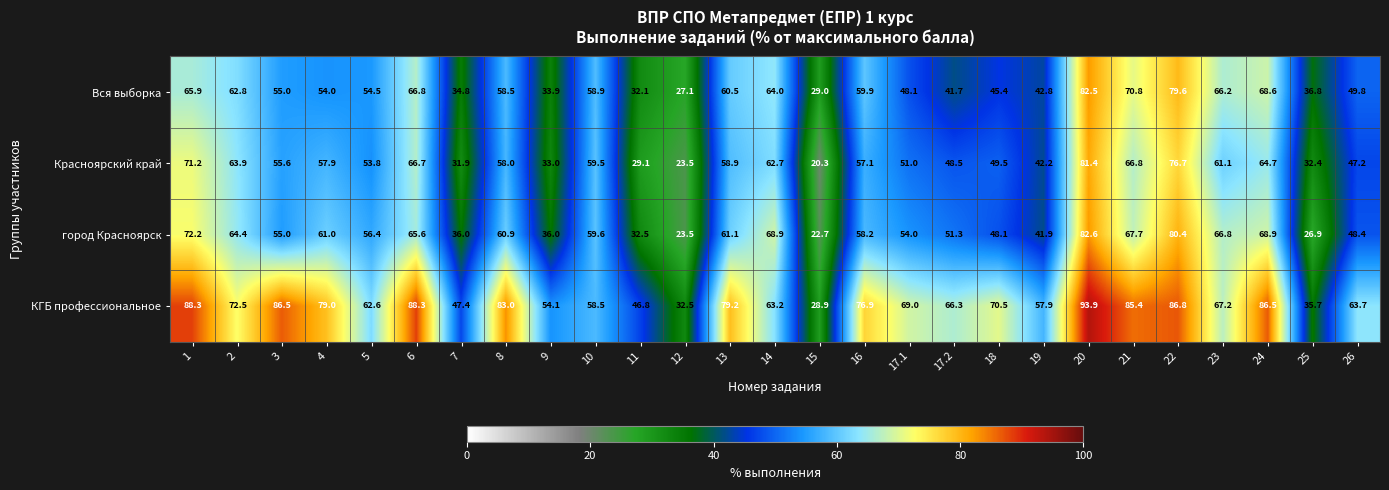

The value of Красноярский край at 5 is 21.4. True or false?

False